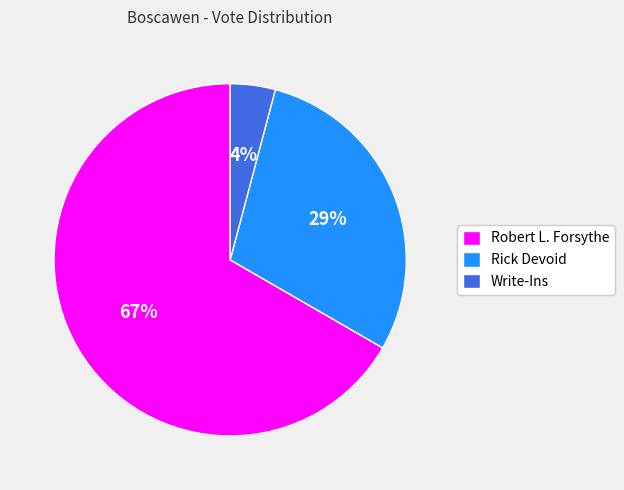

Count the number of slices in the pie.

3